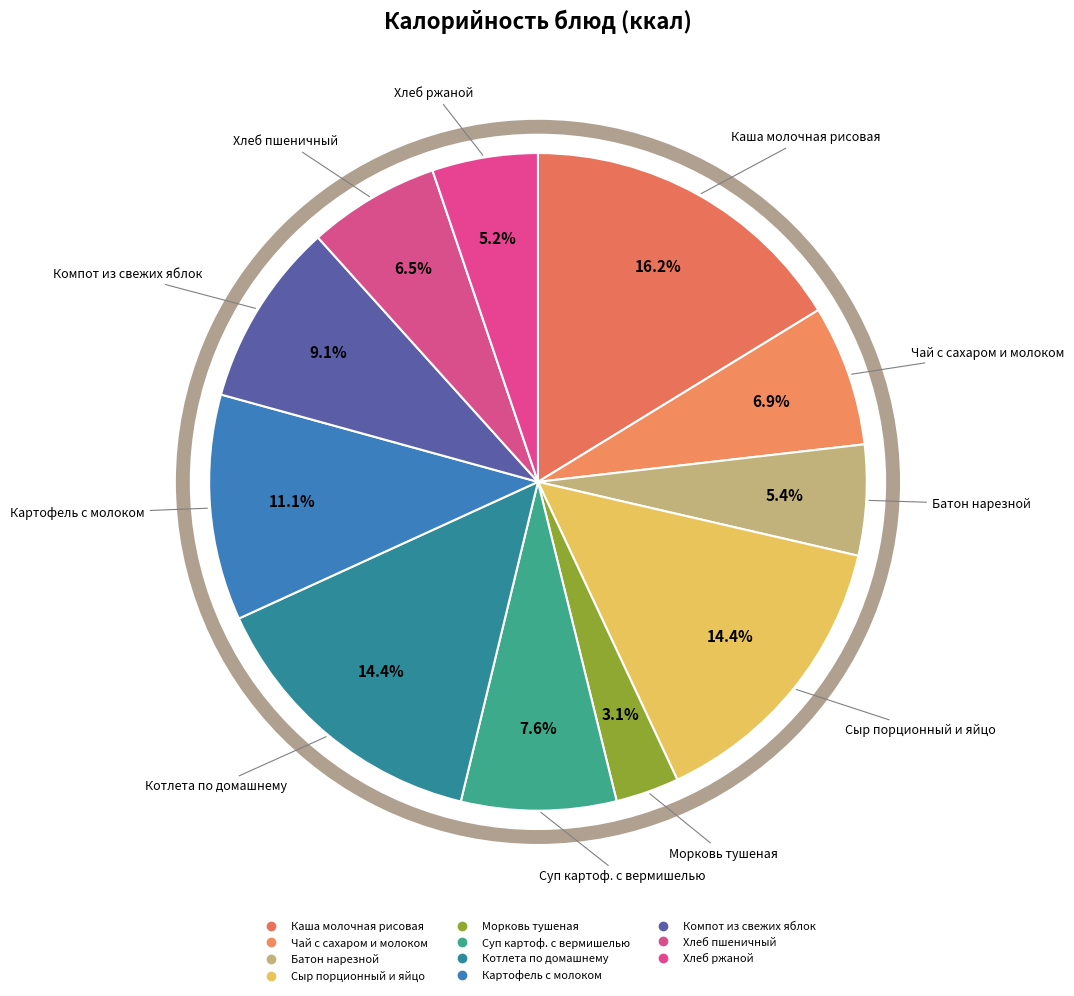

Count the number of slices in the pie.

11